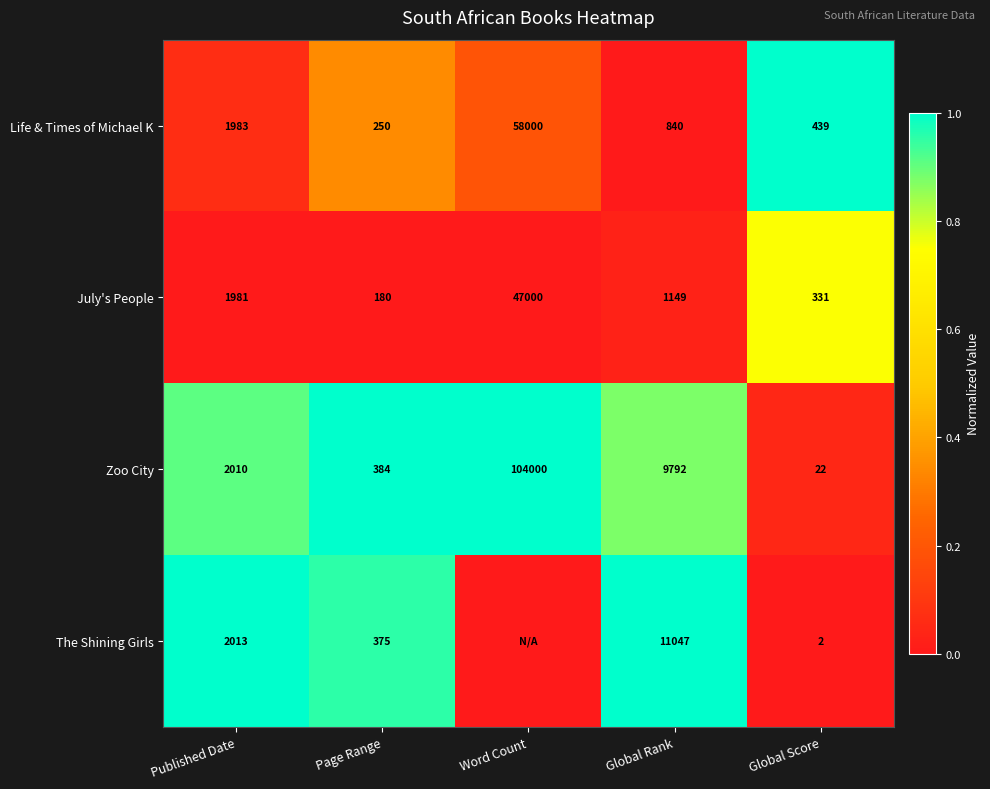

Between Published Date and Page Range, which series saw the biggest shift?

July's People